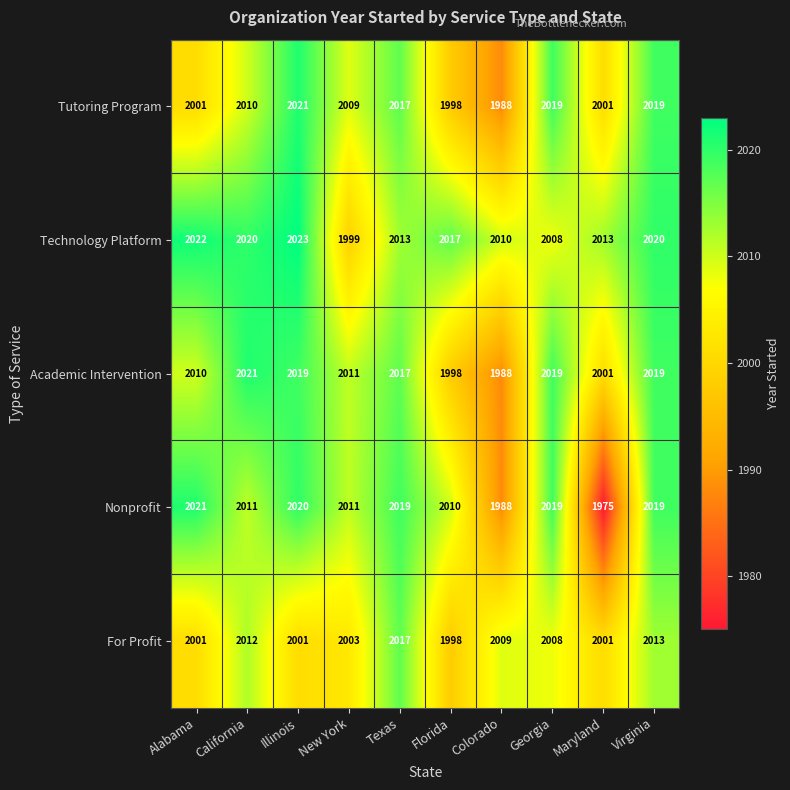

Which series has the widest spread of values?

Nonprofit